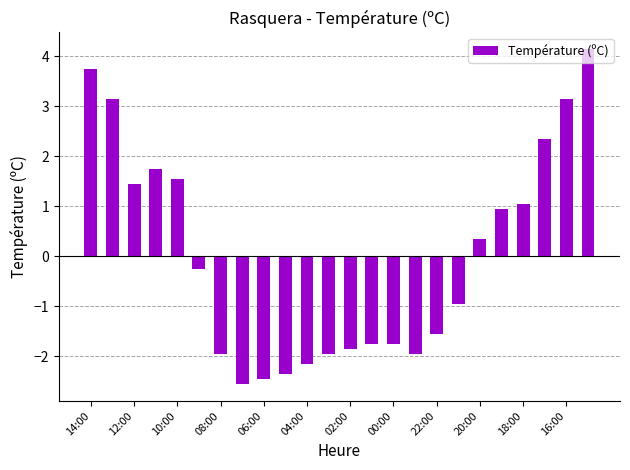

Reading left to right, what are all the values shown in this chart?

3.7	3.1	1.4	1.7	1.5	-0.3	-2.0	-2.6	-2.5	-2.4	-2.2	-2.0	-1.9	-1.8	-1.8	-2.0	-1.6	-1.0	0.3	0.9	1.0	2.3	3.1	4.1